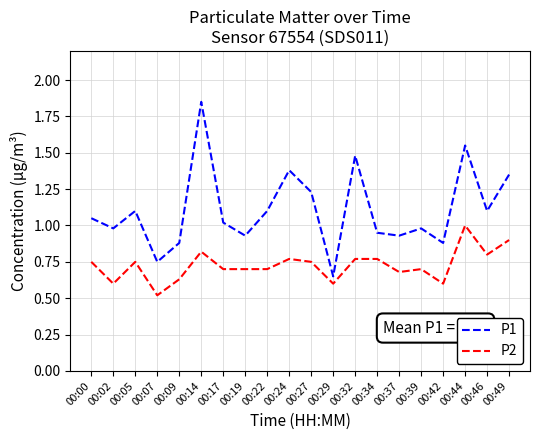

What is the total value across all series at 00:39?

1.7